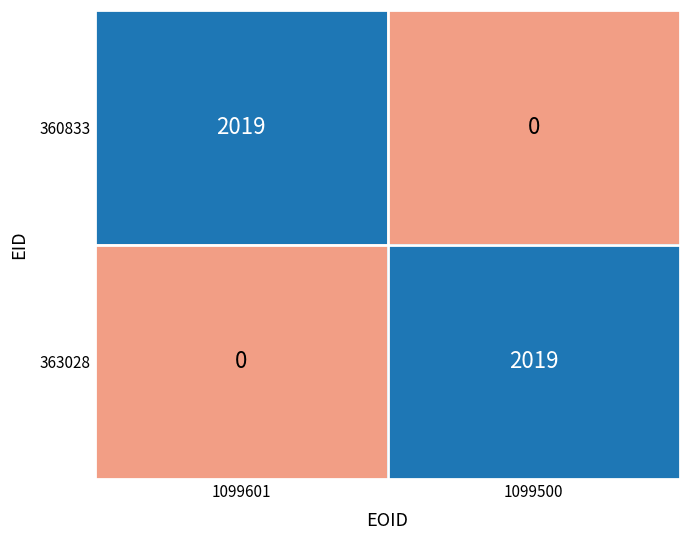

The 363028 series shows 834 at 1099601. True or false?

False